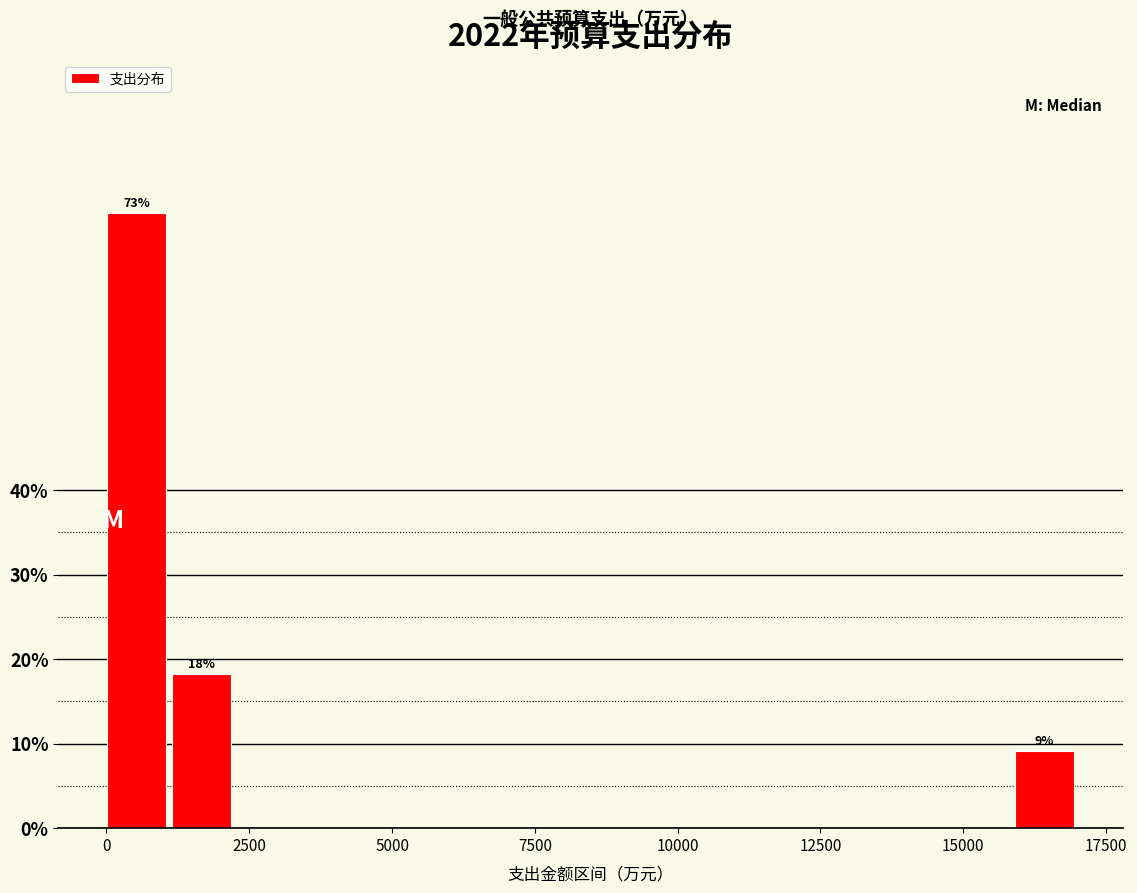

Read against the x-axis, roughly where is the centre of the tallest bar?

500